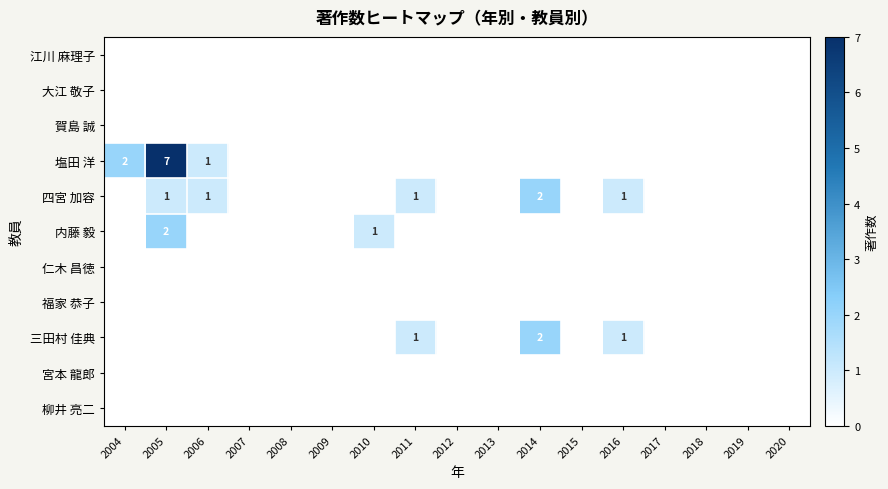

List the labels in order of 江川 麻理子 value, largest first.

2004, 2005, 2006, 2007, 2008, 2009, 2010, 2011, 2012, 2013, 2014, 2015, 2016, 2017, 2018, 2019, 2020